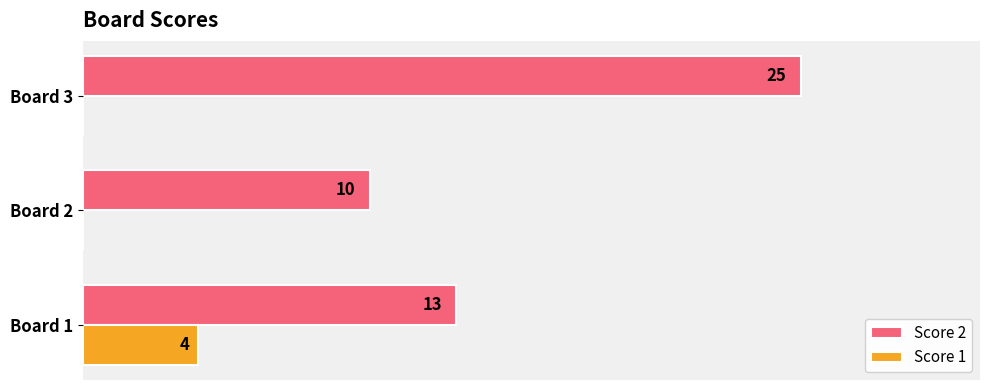

Which series has the largest total across all categories?

Score 2